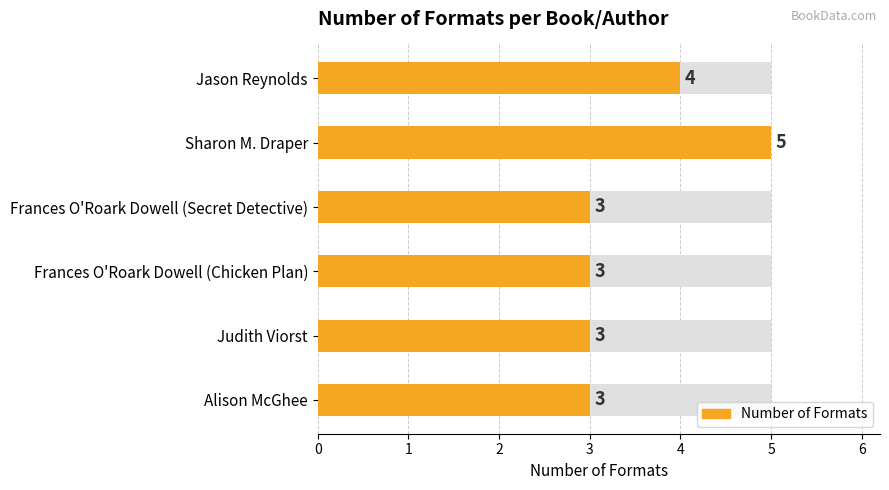

What is the minimum value shown in the chart?

3